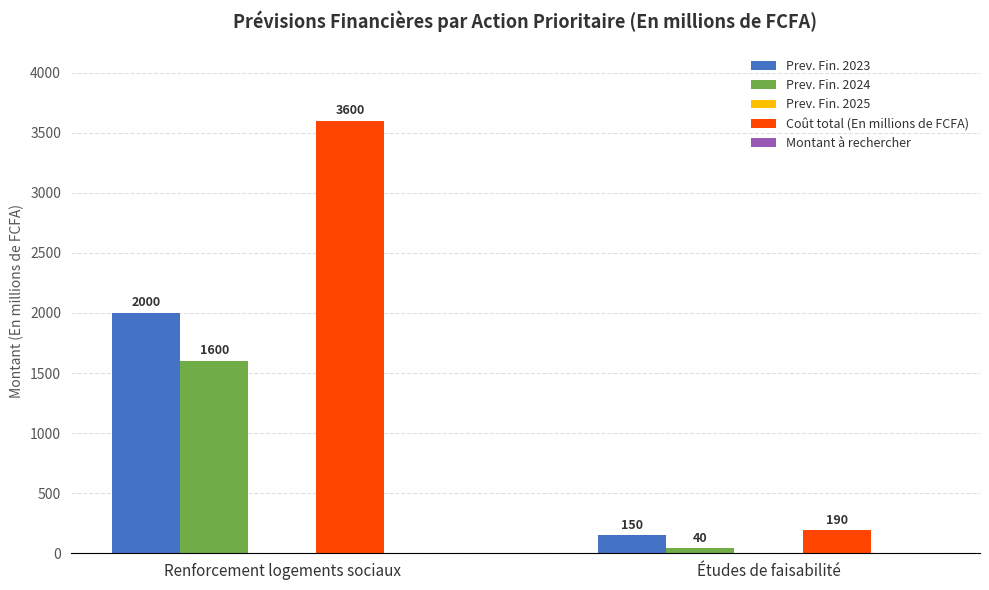

How many Prev. Fin. 2024 values are between 40 and 1600?

2